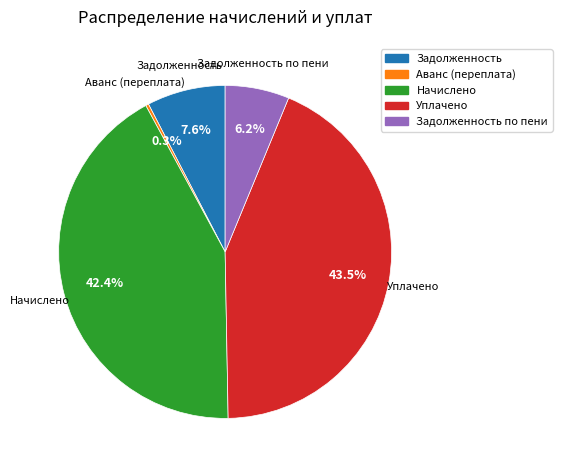

How many segments does this pie chart have?

5